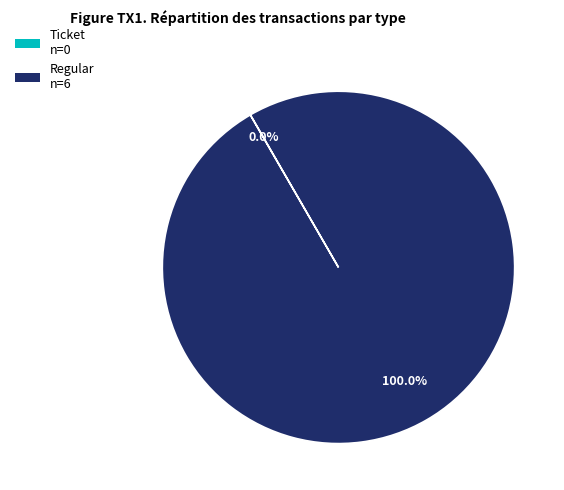

The Regular slice represents 100% of the pie. True or false?

True